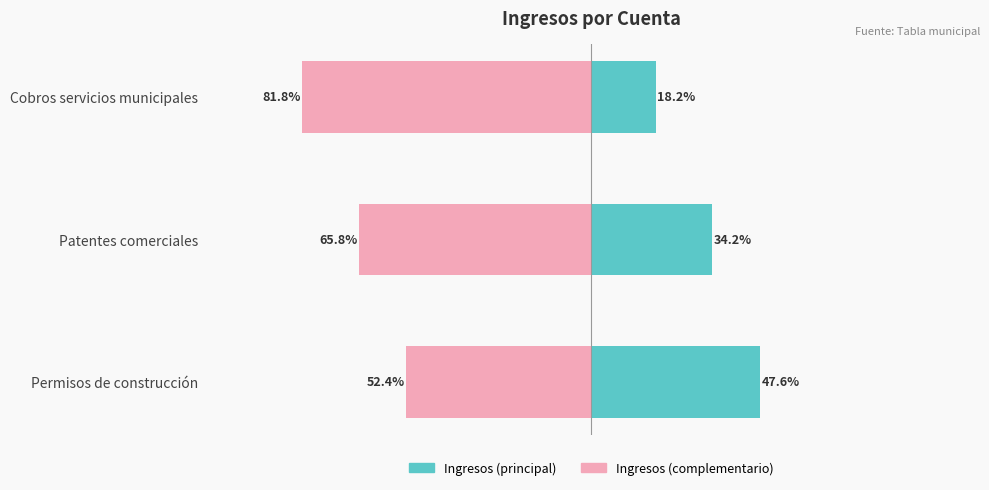

At how many categories does at least one series exceed -38?

3